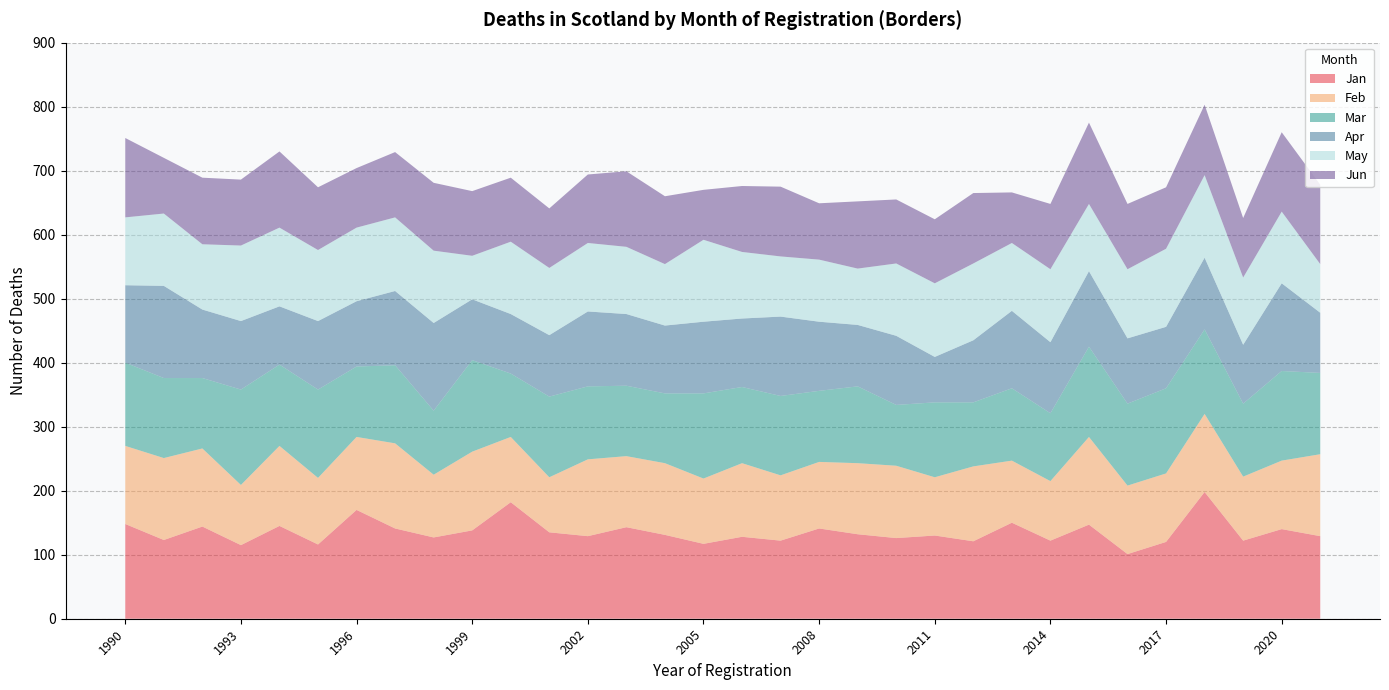

Reading left to right, what are all the values shown in this chart?

Jan: 1990=148	1991=123	1992=144	1993=115	1994=145	1995=116	1996=170	1997=141	1998=127	1999=138	2000=182	2001=135	2002=129	2003=143	2004=131	2005=117	2006=128	2007=122	2008=141	2009=132	2010=126	2011=130	2012=121	2013=150	2014=122	2015=147	2016=101	2017=120	2018=198	2019=122	2020=140	2021=129
Feb: 1990=122	1991=128	1992=122	1993=94	1994=125	1995=104	1996=114	1997=133	1998=98	1999=123	2000=102	2001=86	2002=120	2003=111	2004=112	2005=102	2006=115	2007=102	2008=104	2009=111	2010=113	2011=91	2012=117	2013=97	2014=93	2015=137	2016=107	2017=107	2018=122	2019=100	2020=107	2021=128
Mar: 1990=130	1991=125	1992=110	1993=149	1994=127	1995=138	1996=110	1997=122	1998=100	1999=143	2000=99	2001=126	2002=114	2003=110	2004=109	2005=133	2006=119	2007=124	2008=111	2009=120	2010=95	2011=117	2012=100	2013=113	2014=106	2015=141	2016=128	2017=133	2018=132	2019=114	2020=140	2021=127
Apr: 1990=121	1991=144	1992=107	1993=107	1994=91	1995=107	1996=102	1997=116	1998=137	1999=95	2000=93	2001=96	2002=117	2003=112	2004=106	2005=112	2006=107	2007=124	2008=108	2009=96	2010=108	2011=71	2012=97	2013=121	2014=111	2015=118	2016=102	2017=96	2018=112	2019=92	2020=137	2021=94
May: 1990=106	1991=113	1992=102	1993=118	1994=123	1995=111	1996=115	1997=115	1998=113	1999=68	2000=113	2001=105	2002=107	2003=105	2004=96	2005=128	2006=104	2007=94	2008=97	2009=88	2010=113	2011=115	2012=120	2013=106	2014=114	2015=105	2016=108	2017=122	2018=129	2019=105	2020=112	2021=76
Jun: 1990=124	1991=87	1992=104	1993=103	1994=119	1995=98	1996=93	1997=102	1998=106	1999=101	2000=100	2001=93	2002=107	2003=118	2004=106	2005=78	2006=103	2007=109	2008=88	2009=105	2010=100	2011=100	2012=110	2013=79	2014=102	2015=127	2016=102	2017=96	2018=110	2019=93	2020=124	2021=124